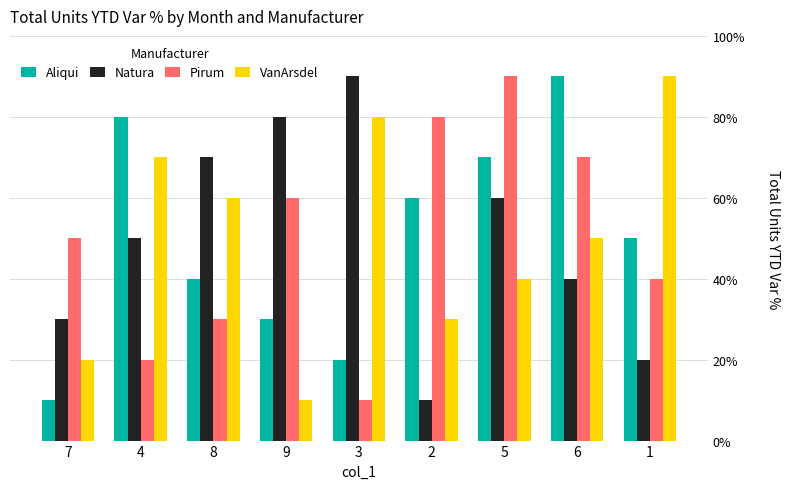

Which series has the largest range (max minus min)?

Aliqui